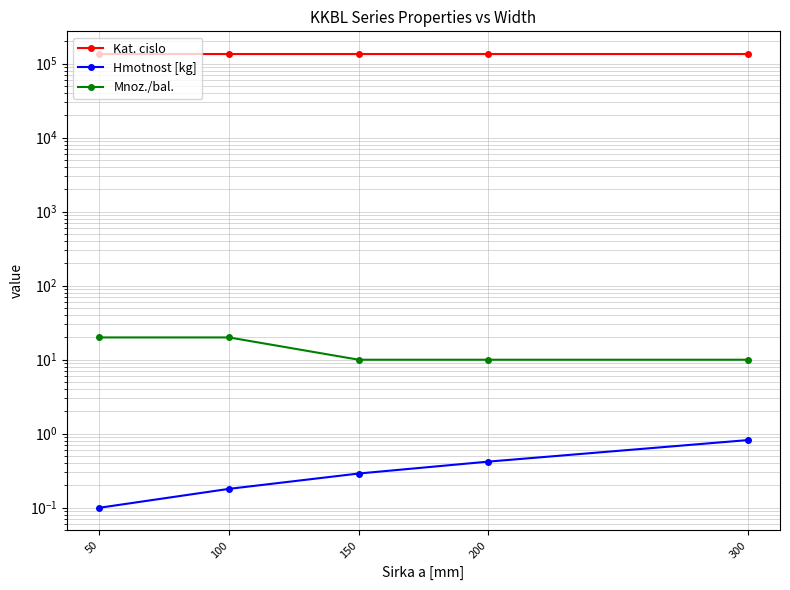

True or false: Kat. cislo has a value of 203009.1 at 100.

False